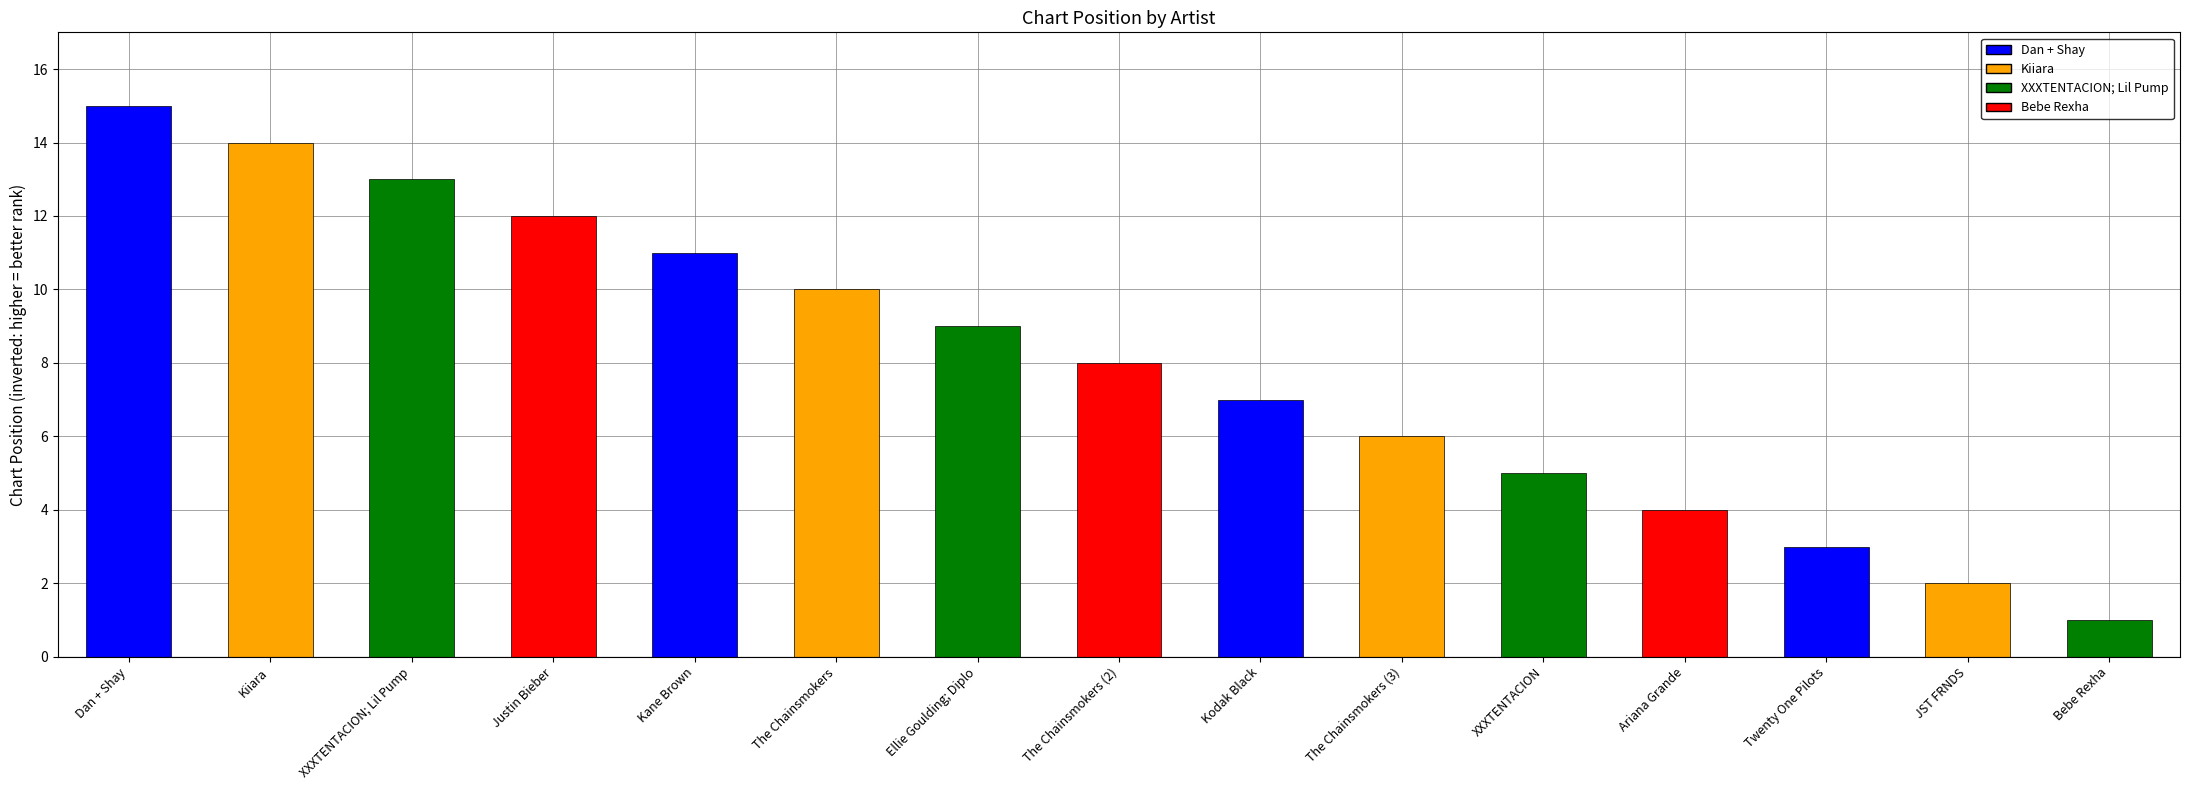

Rank the categories by value from highest to lowest.

Dan + Shay, Kiiara, XXXTENTACION; Lil Pump, Justin Bieber, Kane Brown, The Chainsmokers, Ellie Goulding; Diplo, The Chainsmokers (2), Kodak Black, The Chainsmokers (3), XXXTENTACION, Ariana Grande, Twenty One Pilots, JST FRNDS, Bebe Rexha